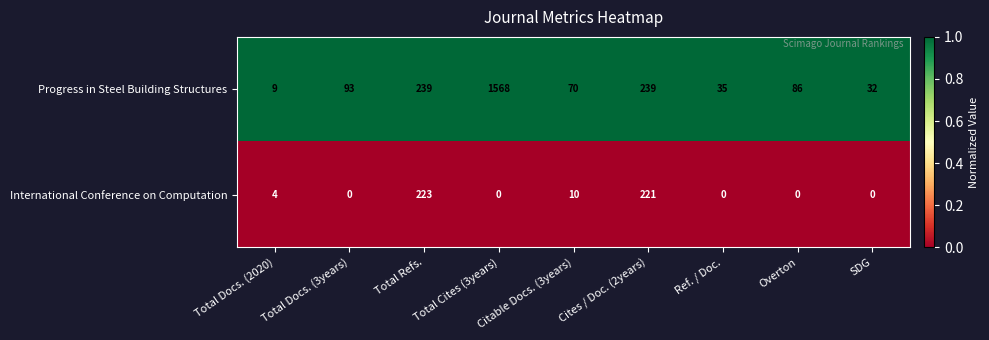

Rank the series by their maximum value, from highest to lowest.

Progress in Steel Building Structures, International Conference on Computation